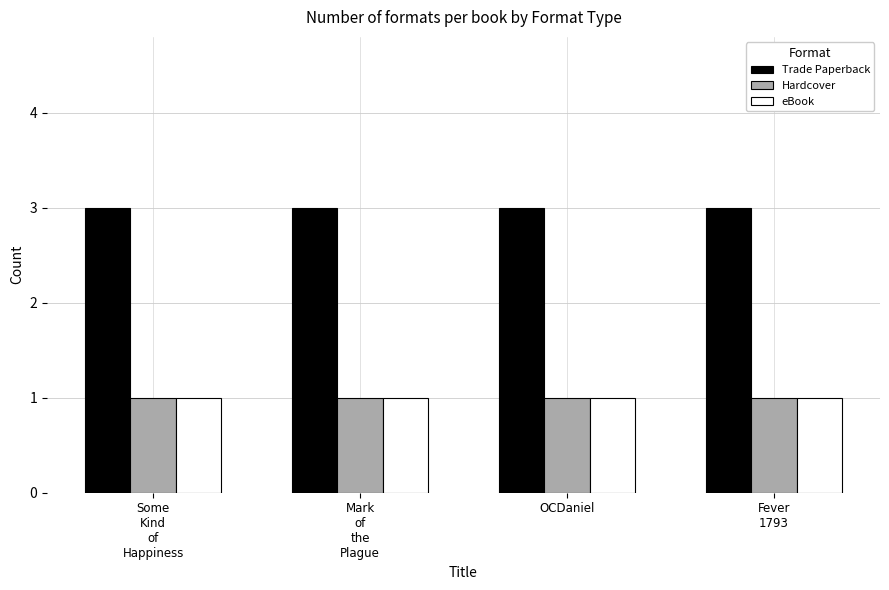

Reading right to left, extract all data points from this chart.

Trade Paperback: 3	3	3	3
Hardcover: 1	1	1	1
eBook: 1	1	1	1